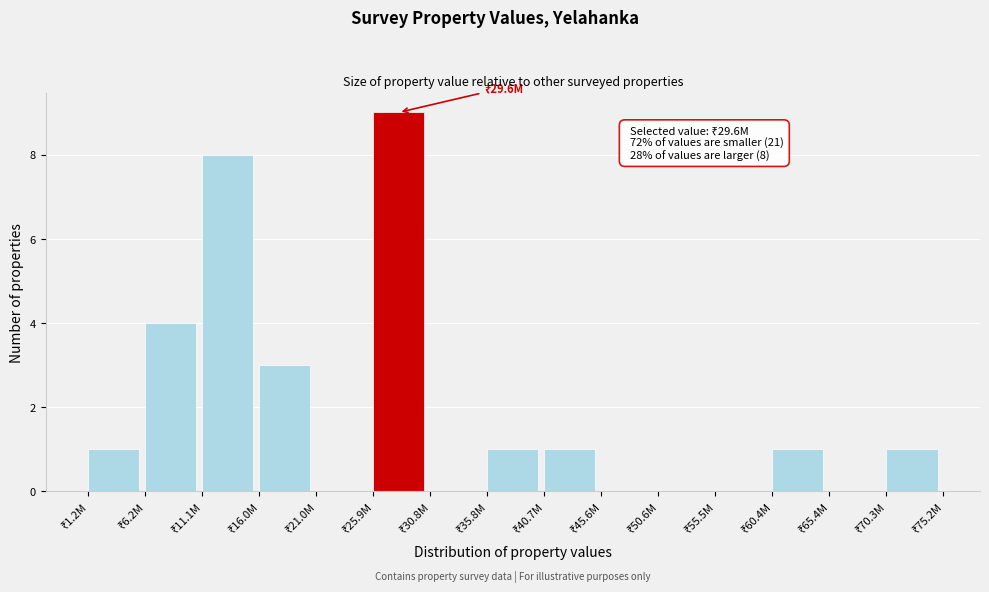

What is the sum of all values?

29